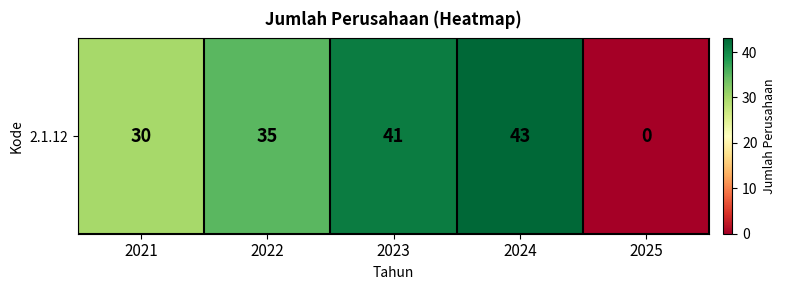

How many values are below 35?

2